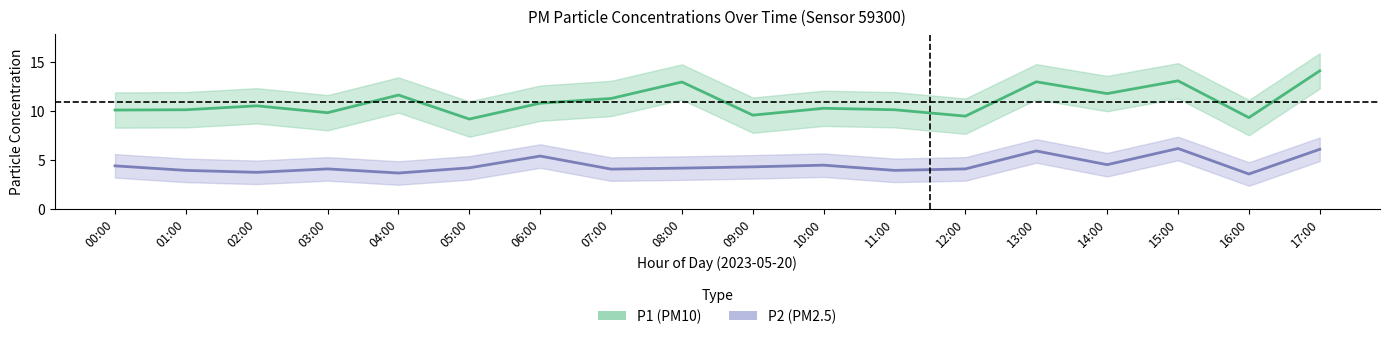

List the series in order of their overall mean, lowest first.

P2, P1